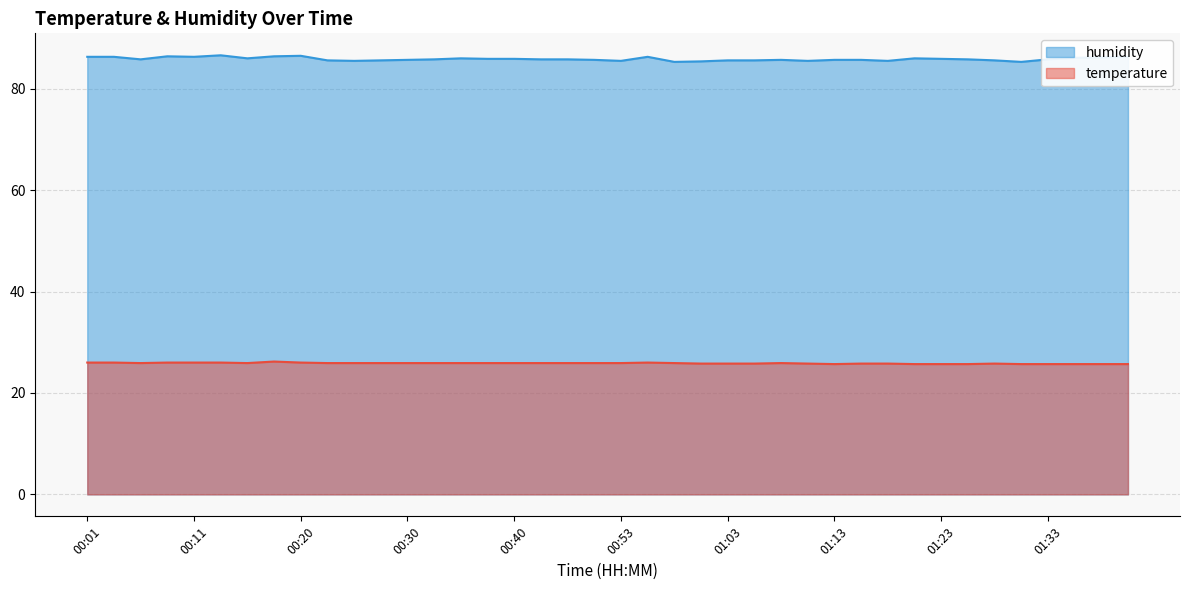

In humidity, how many points are higher than both neighbors (excluding endpoints)?

7